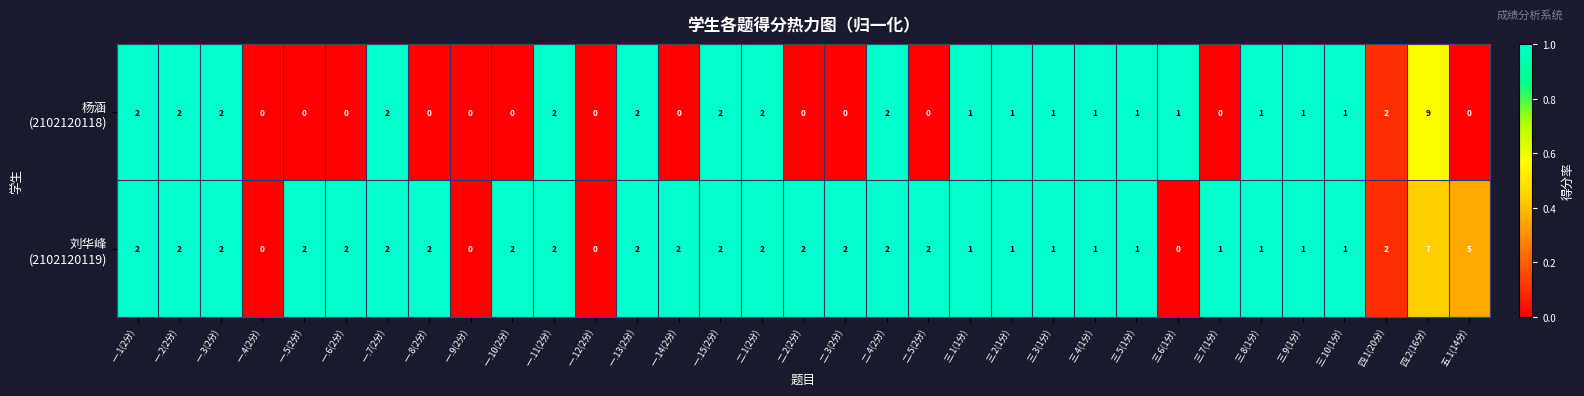

At which category is the sum across all series the highest?

四.2(16分)